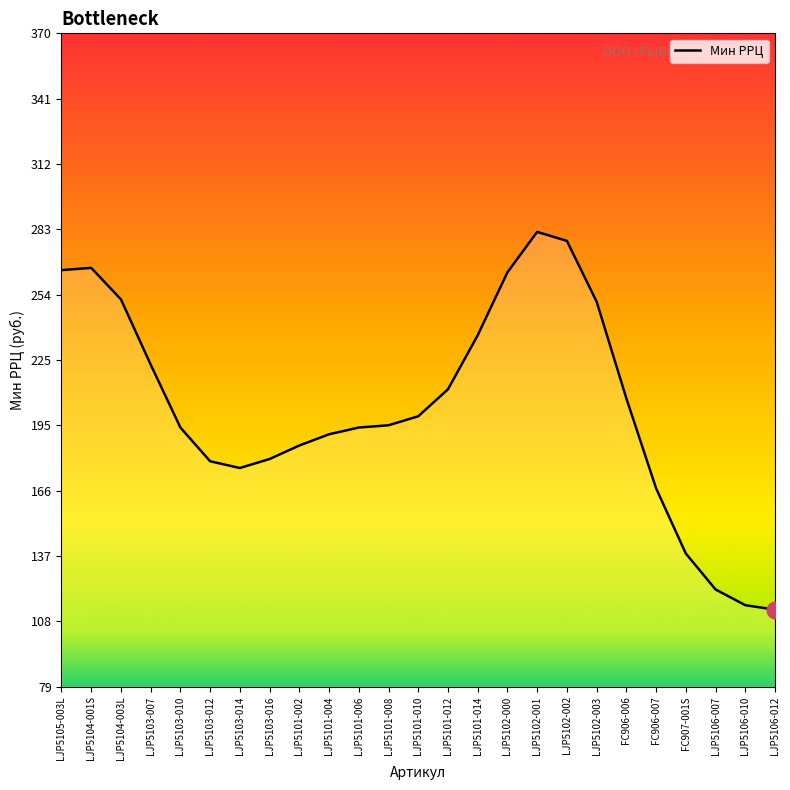

Is it true that the value at LJP5101-002 is 120?

False